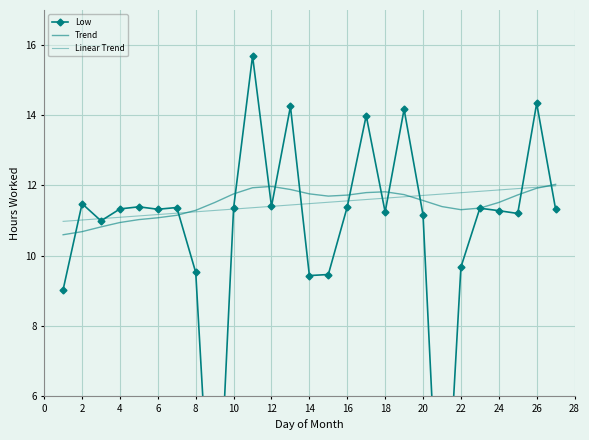

How many categories are shown in the chart?

27